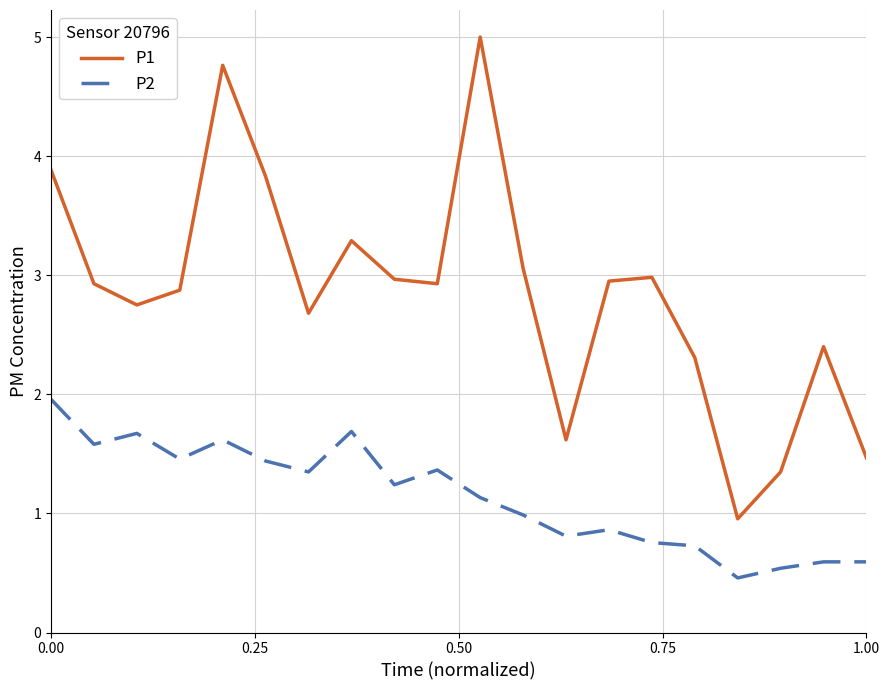

Rank the series by their average value, from lowest to highest.

P2, P1